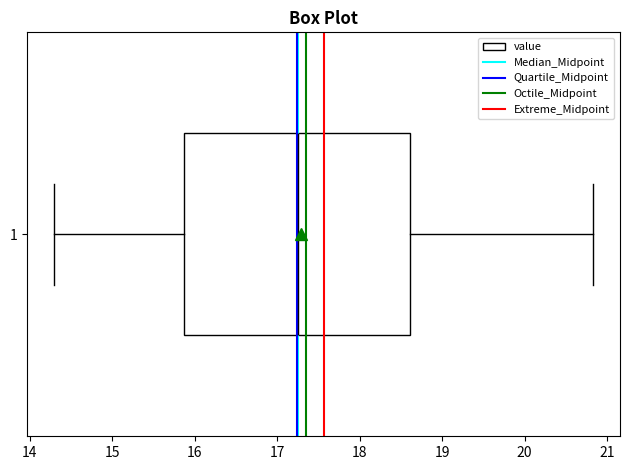

Read this box plot against the x-axis: the position of the median line, the range covered by the box, and the ends of both whiskers. The values are not printed on the chart, so give them approximately, as read against the axis.

median 17.3, box 15.9 to 18.6, whiskers 14.3 to 20.8